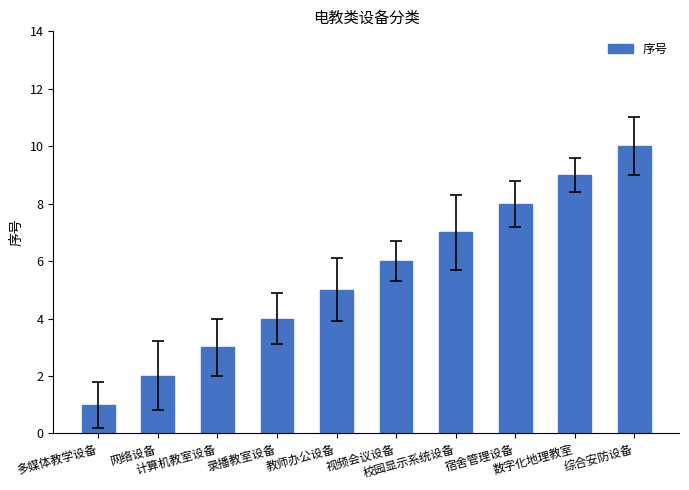

Reading left to right, what are all the values shown in this chart?

1	2	3	4	5	6	7	8	9	10